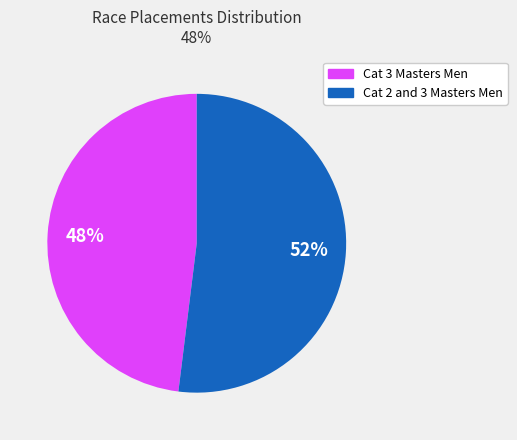

To the nearest percent, what is the average slice percentage?

50%